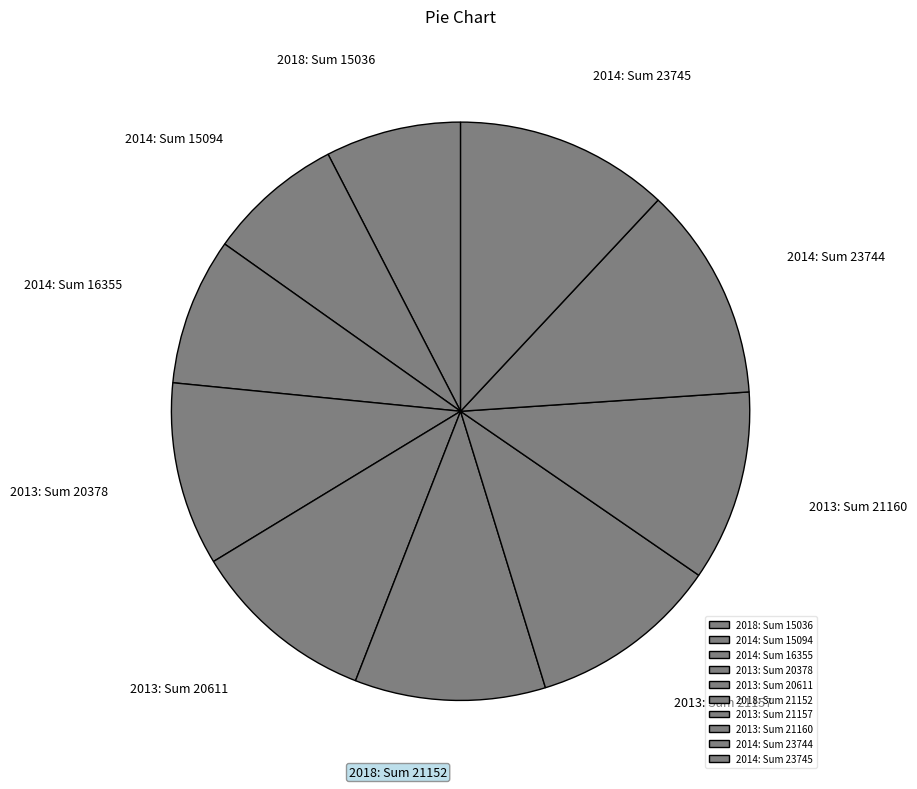

Is the sum of 2013: Sum 20378 and 2013: Sum 21160 greater than half?

No